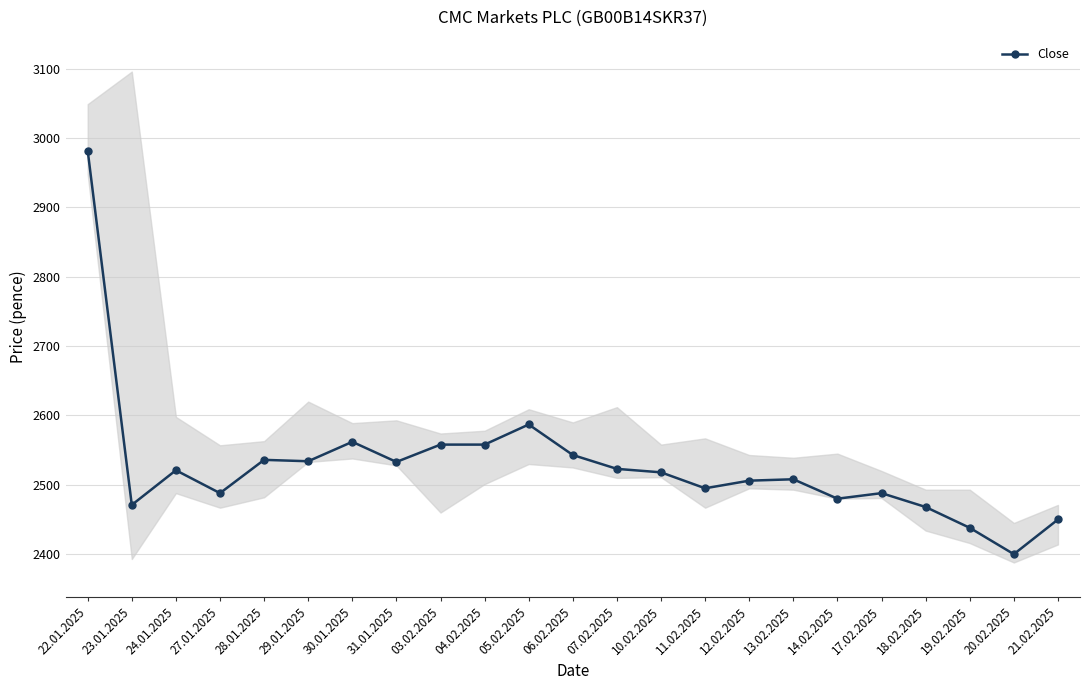

What is the label of the 15th point from the left?

11.02.2025